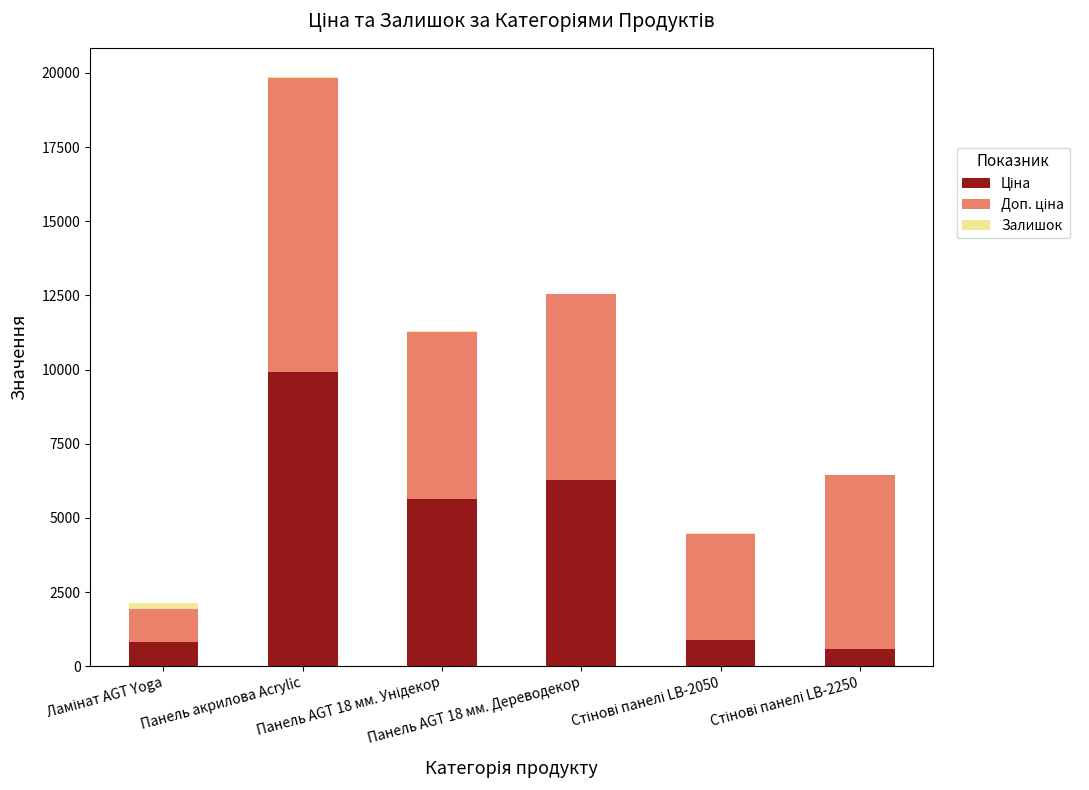

Are the bars horizontal?

No